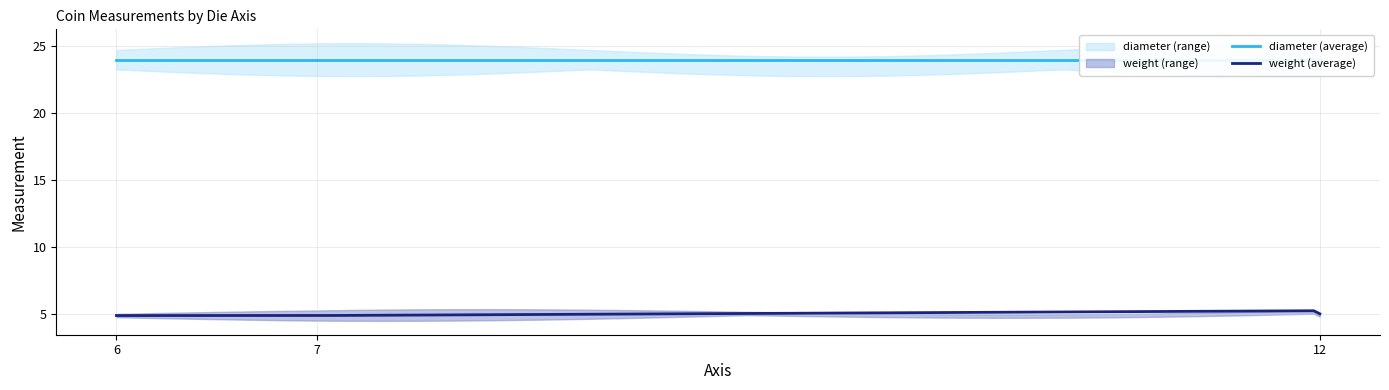

How many categories are shown in the chart?

7